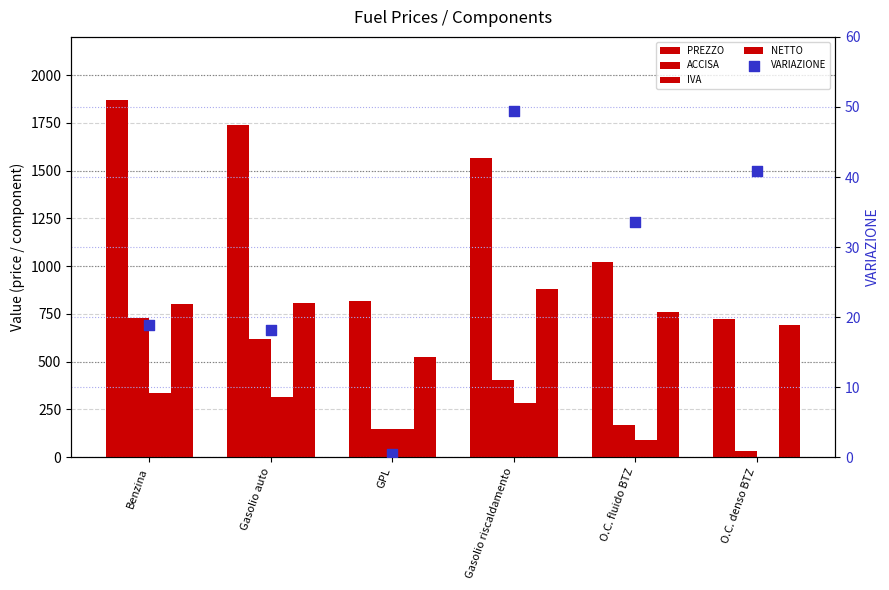

Which series has the largest total across all categories?

PREZZO